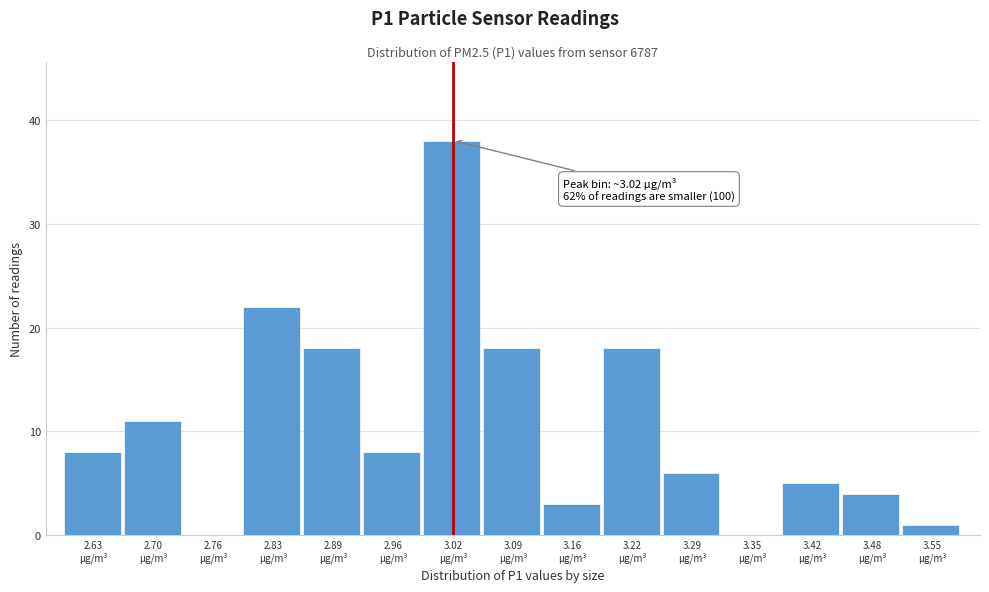

Which range on the x-axis has the tallest bar?

2.99 to 3.06